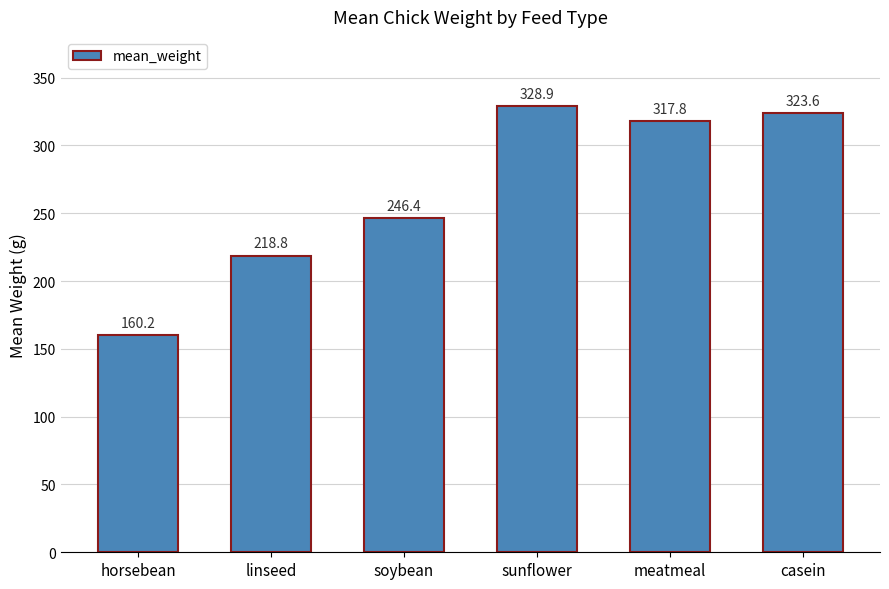

At which label does the data first exceed 317?

sunflower